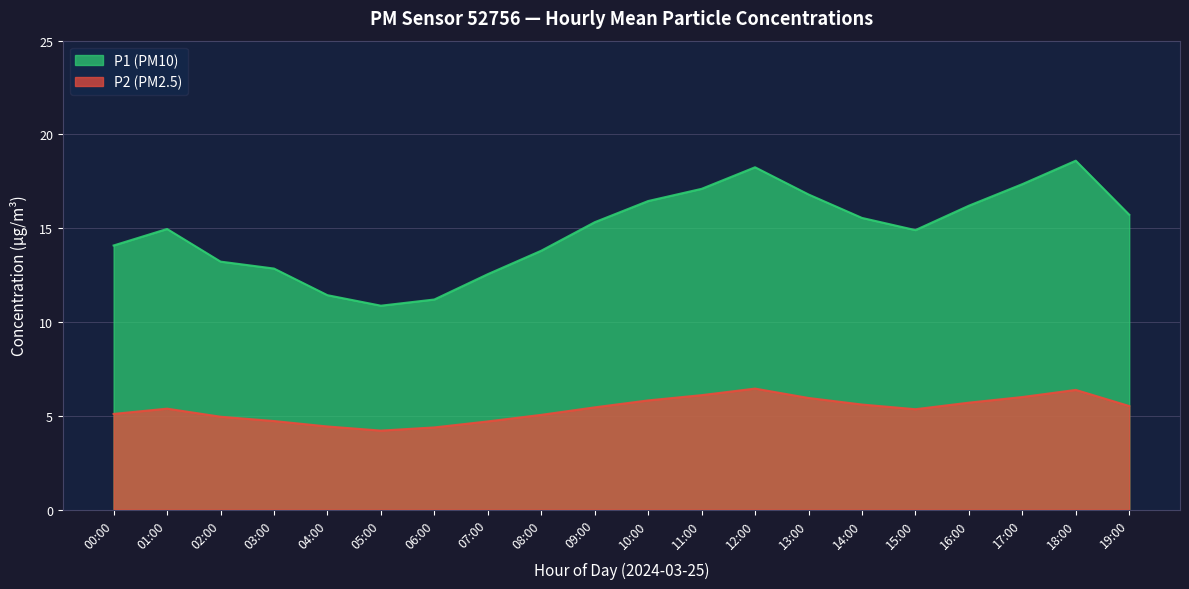

True or false: P1 has a value of 15.6 at 14:00.

True